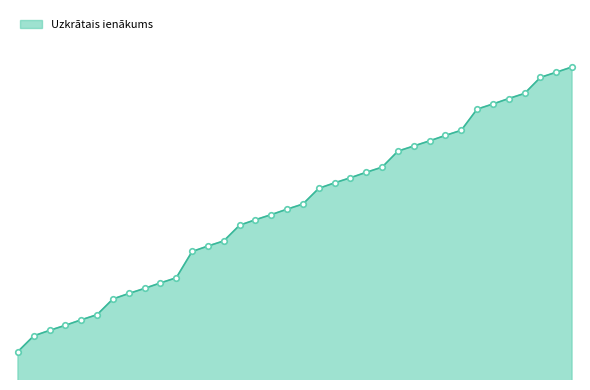

Is this an area chart (filled region under the line)?

Yes